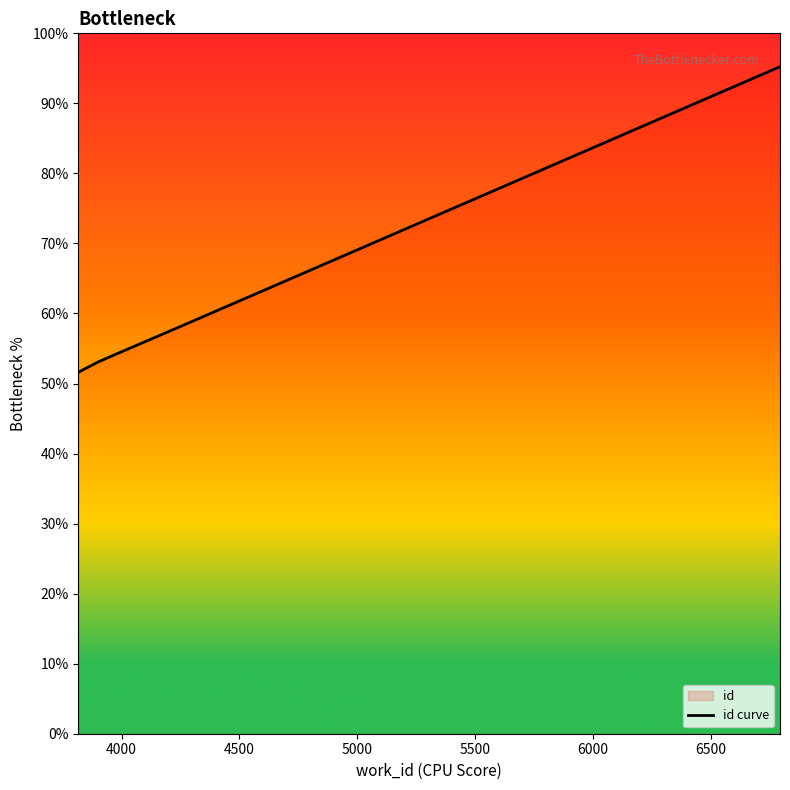

What is the sum of all values?

312.6